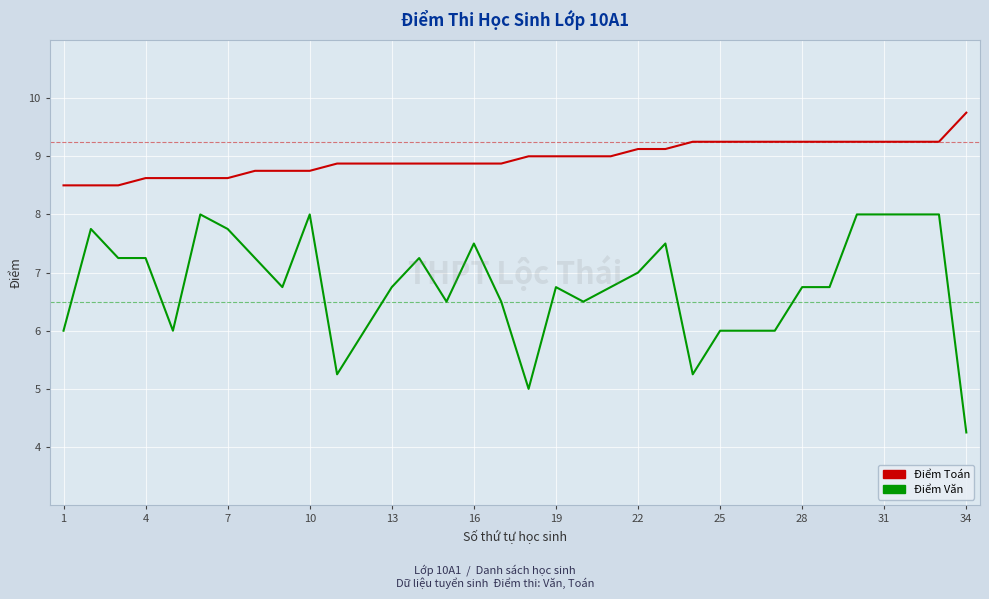

True or false: Điểm Văn and Điểm Toán cross at least once.

False